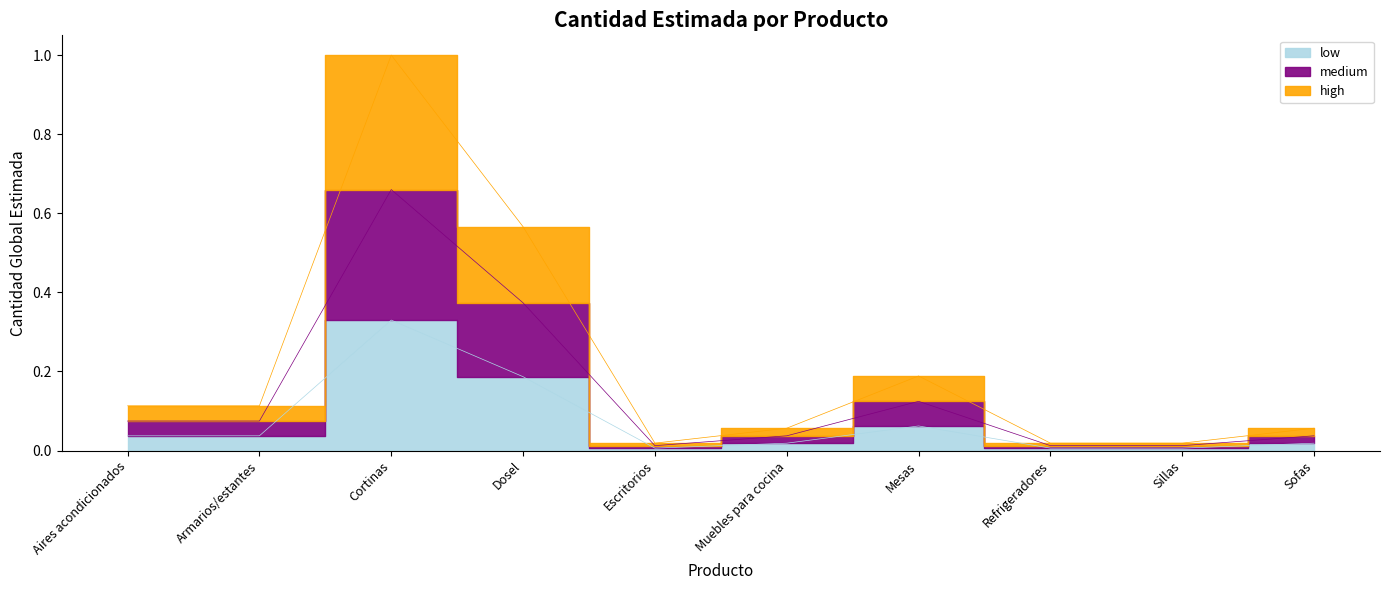

Reading right to left, transcribe all the data shown in this chart.

Sofas=0.1	Sillas=0.0	Refrigeradores=0.0	Mesas=0.2	Muebles para cocina=0.1	Escritorios=0.0	Dosel=0.6	Cortinas=1.0	Armarios/estantes=0.1	Aires acondicionados=0.1